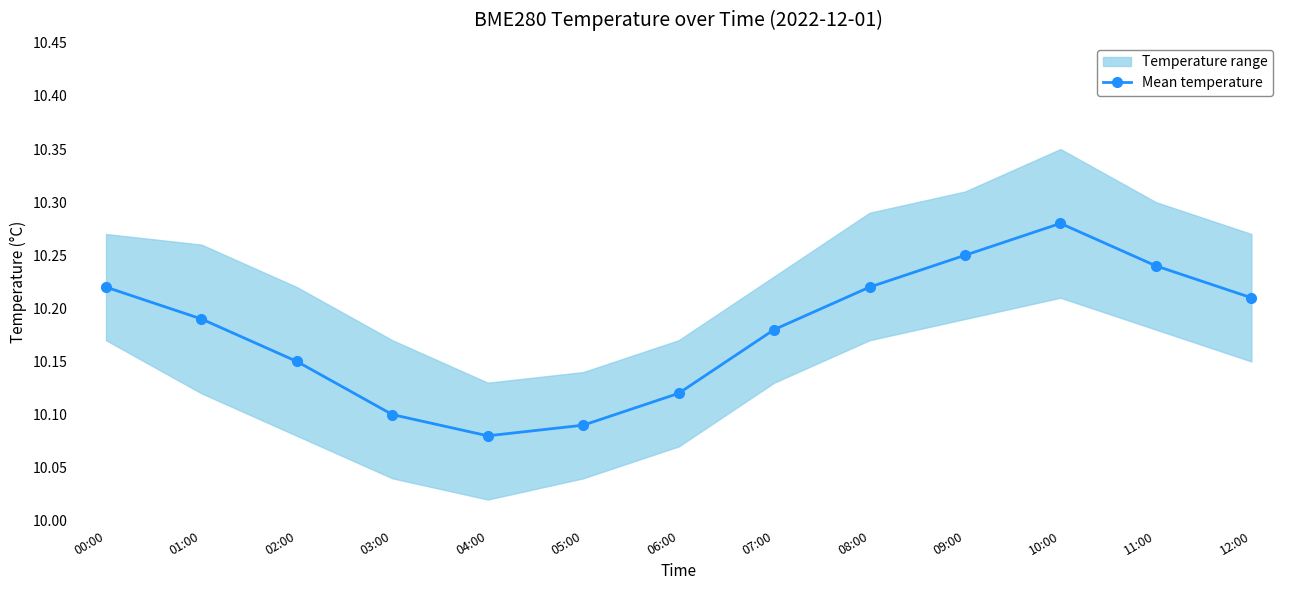

What is the ratio of the value at 09:00 to the value at 02:00?

1.0